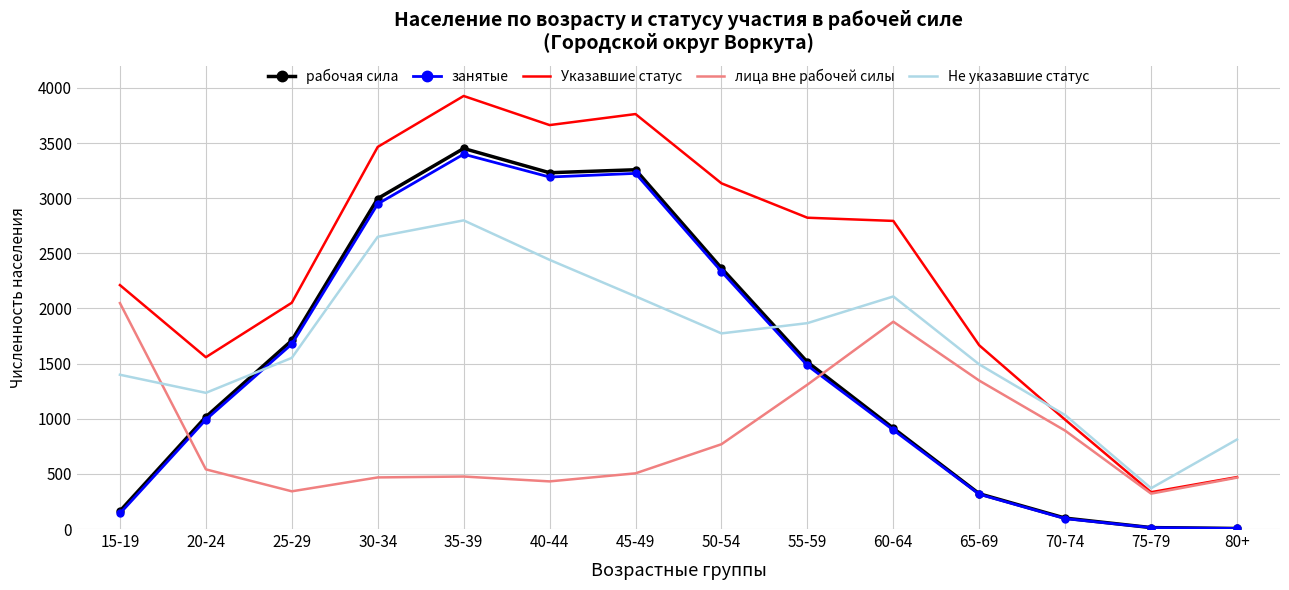

What value does the занятые series have at 60-64?

898